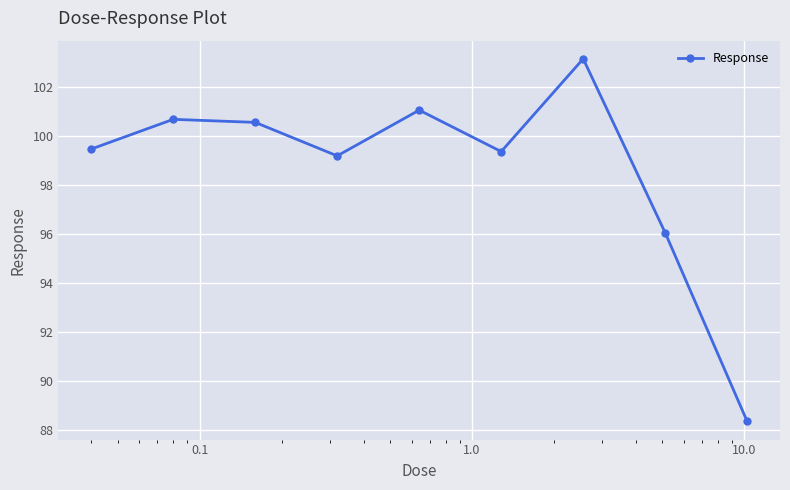

True or false: there are more than 1 points higher than both neighbors.

True